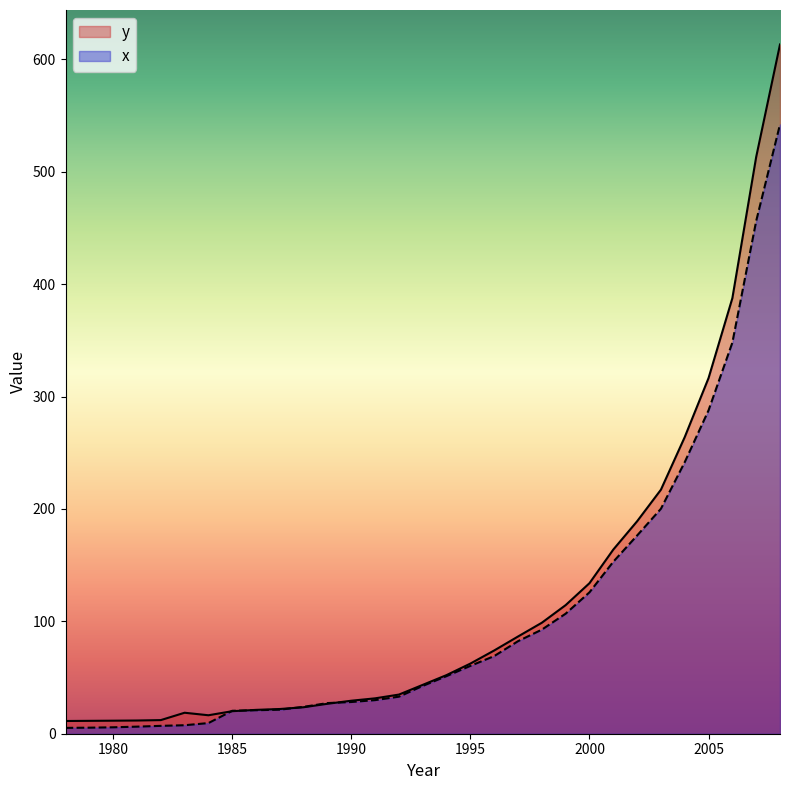

What is the value of the x point at the 2nd from the left?

5.4